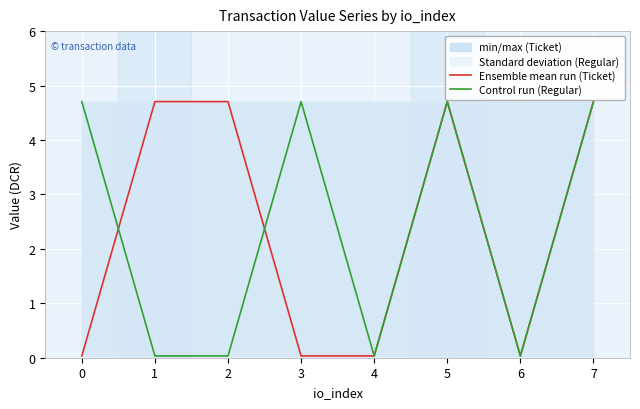

What is the value of the Control run (Regular) point at the 1st from the left?

4.7